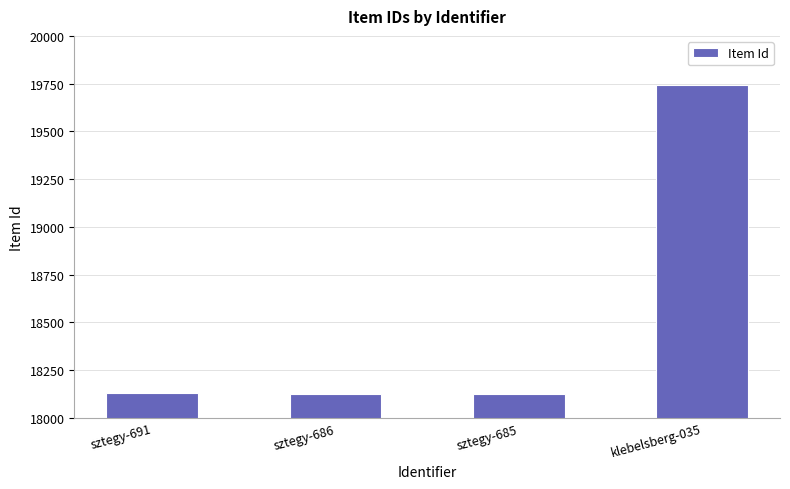

Is it true that the value at klebelsberg-035 is 25903?

False